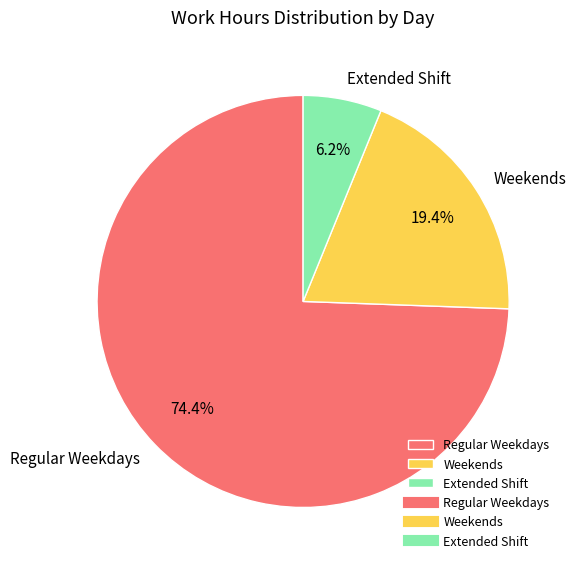

What percentage is NOT represented by Regular Weekdays?

25.6%